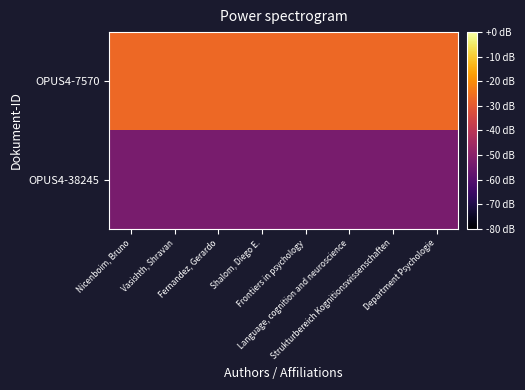

List the series in order of their overall mean, lowest first.

OPUS4-38245, OPUS4-7570